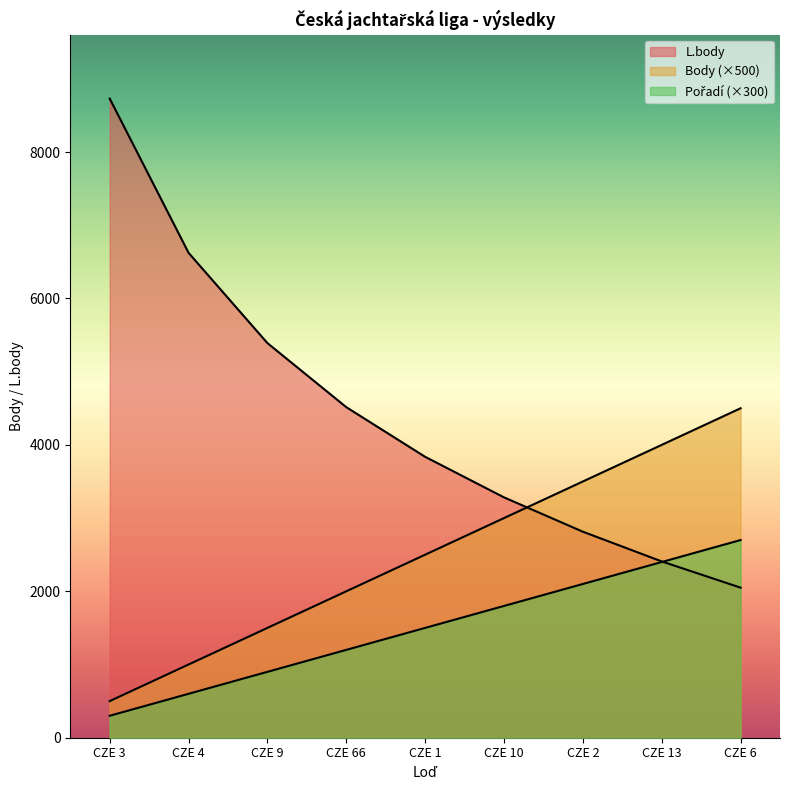

Rank the series at CZE 2 from lowest to highest value.

Pořadí, L.body, Body